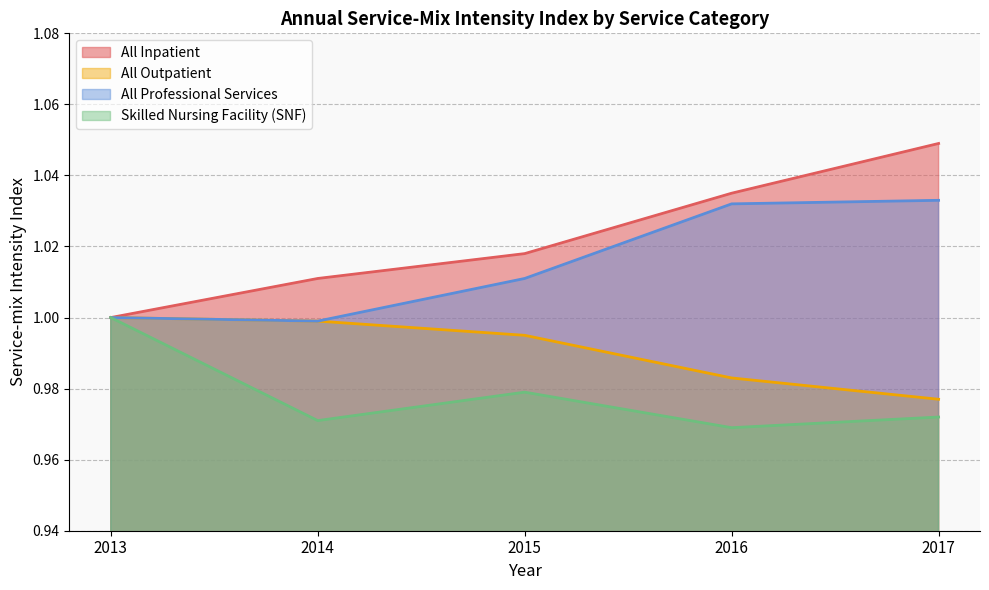

Is the value of Skilled Nursing Facility (SNF) at 2015 greater than the value of All Professional Services at 2017?

No